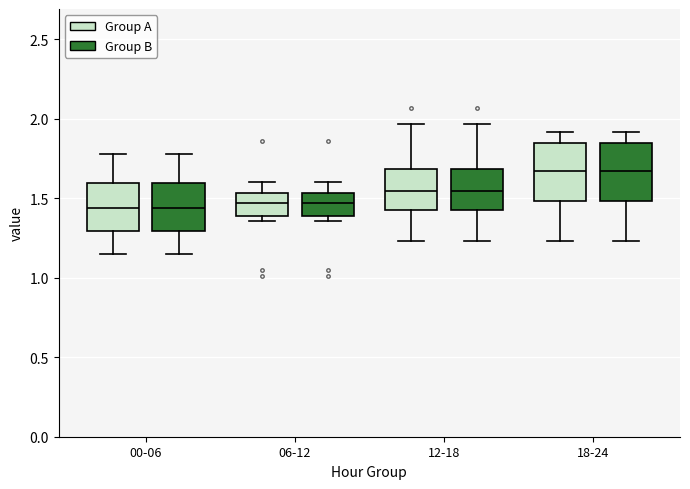

Reading left to right, read every box against the y-axis: the position of its median line, the range the box covers, and the ends of its whiskers. The values are not printed on the chart, so give them approximately, as read against the axis.

00-06 (Group A): median 1.45, box 1.30 to 1.60, whiskers 1.15 to 1.80
00-06 (Group B): median 1.45, box 1.30 to 1.60, whiskers 1.15 to 1.80
06-12 (Group A): median 1.45, box 1.40 to 1.55, whiskers 1.35 to 1.60
06-12 (Group B): median 1.45, box 1.40 to 1.55, whiskers 1.35 to 1.60
12-18 (Group A): median 1.55, box 1.45 to 1.70, whiskers 1.25 to 1.95
12-18 (Group B): median 1.55, box 1.45 to 1.70, whiskers 1.25 to 1.95
18-24 (Group A): median 1.65, box 1.50 to 1.85, whiskers 1.25 to 1.90
18-24 (Group B): median 1.65, box 1.50 to 1.85, whiskers 1.25 to 1.90